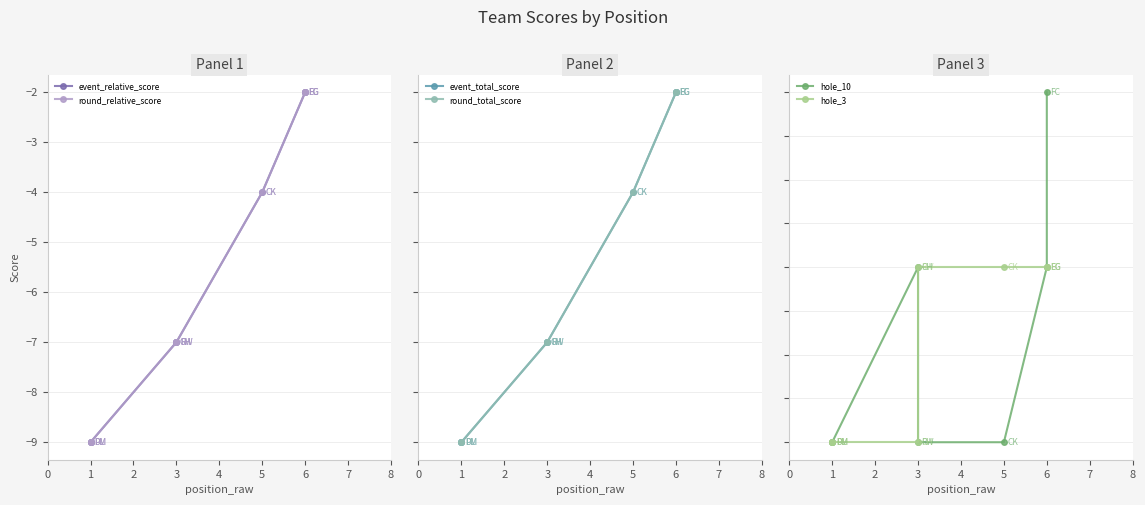

What value does the round_relative_score series have at 1?

-9